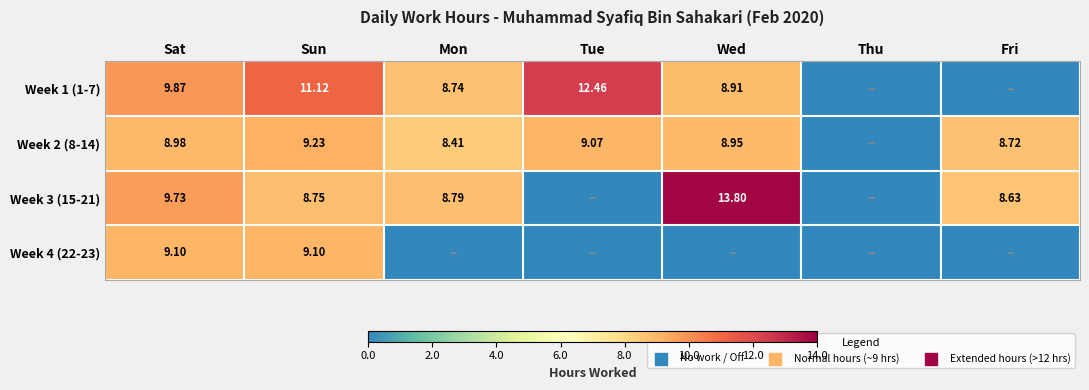

How many data points does each series have?

7